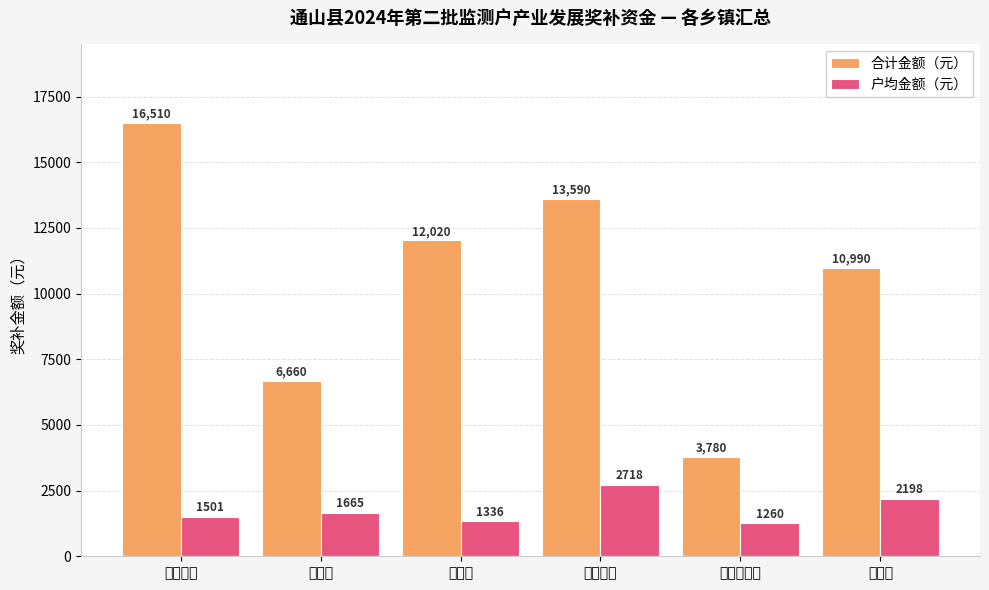

At which category is the sum across all series the highest?

九宫山镇